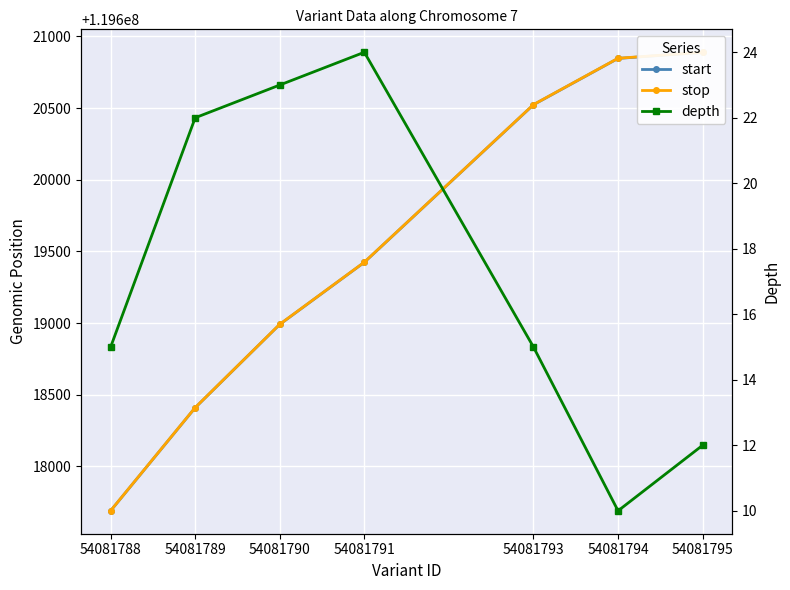

Reading left to right, transcribe all the data shown in this chart.

start: 119617691	119618410	119618991	119619424	119620523	119620846	119620888
stop: 119617692	119618411	119618992	119619425	119620524	119620847	119620889
depth: 15	22	23	24	15	10	12